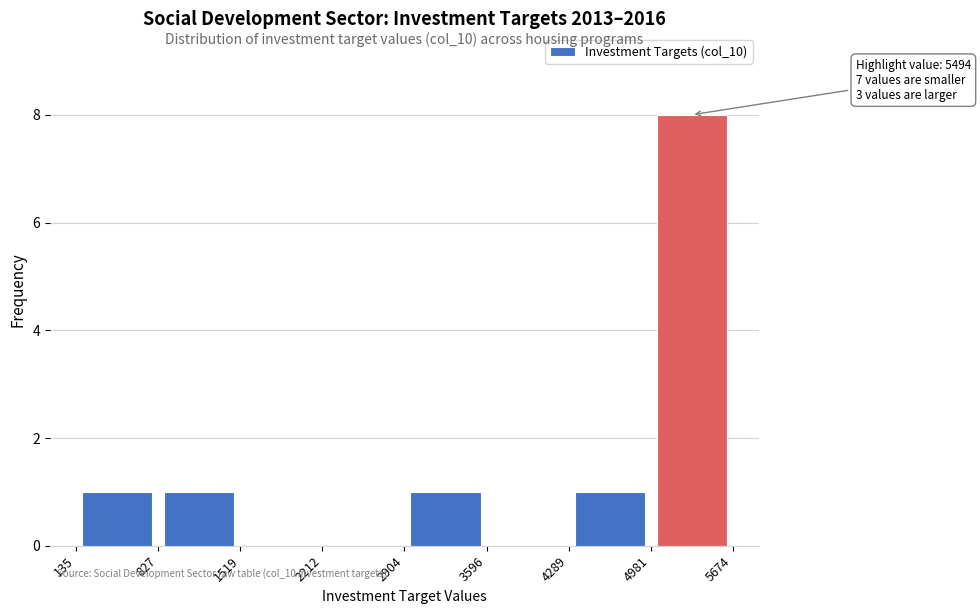

Which range on the x-axis has the tallest bar?

4981 to 5674